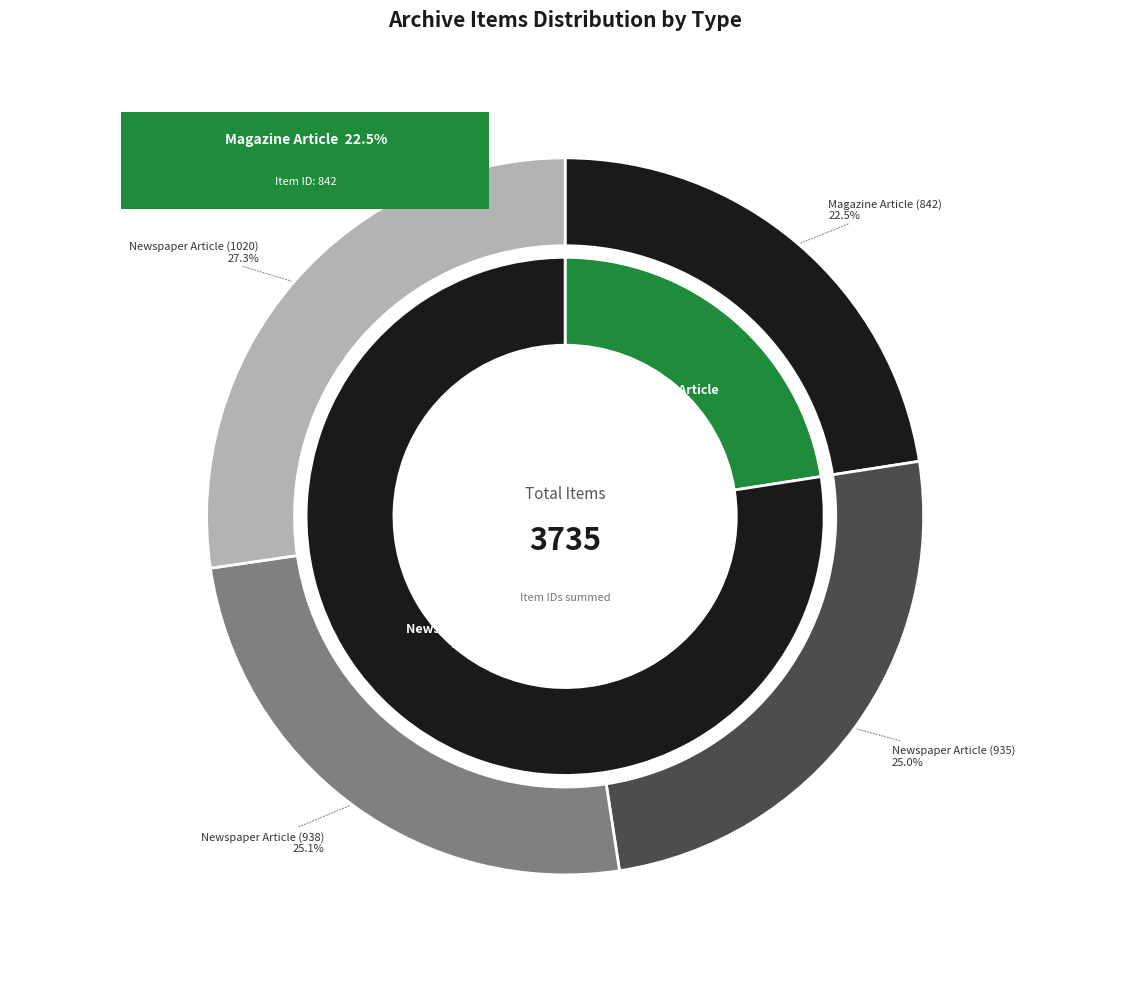

How many slices are in this pie chart?

4